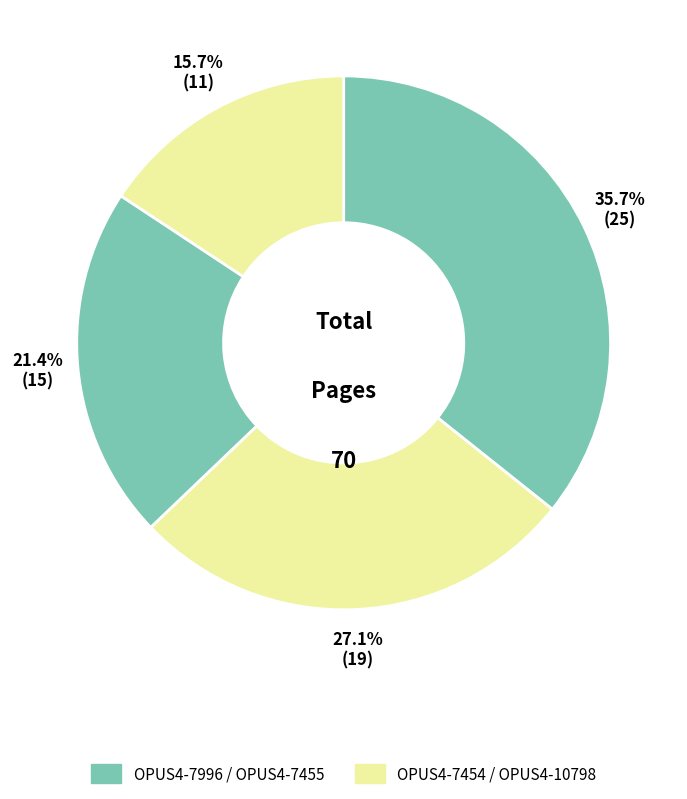

Count the number of slices in the pie.

4